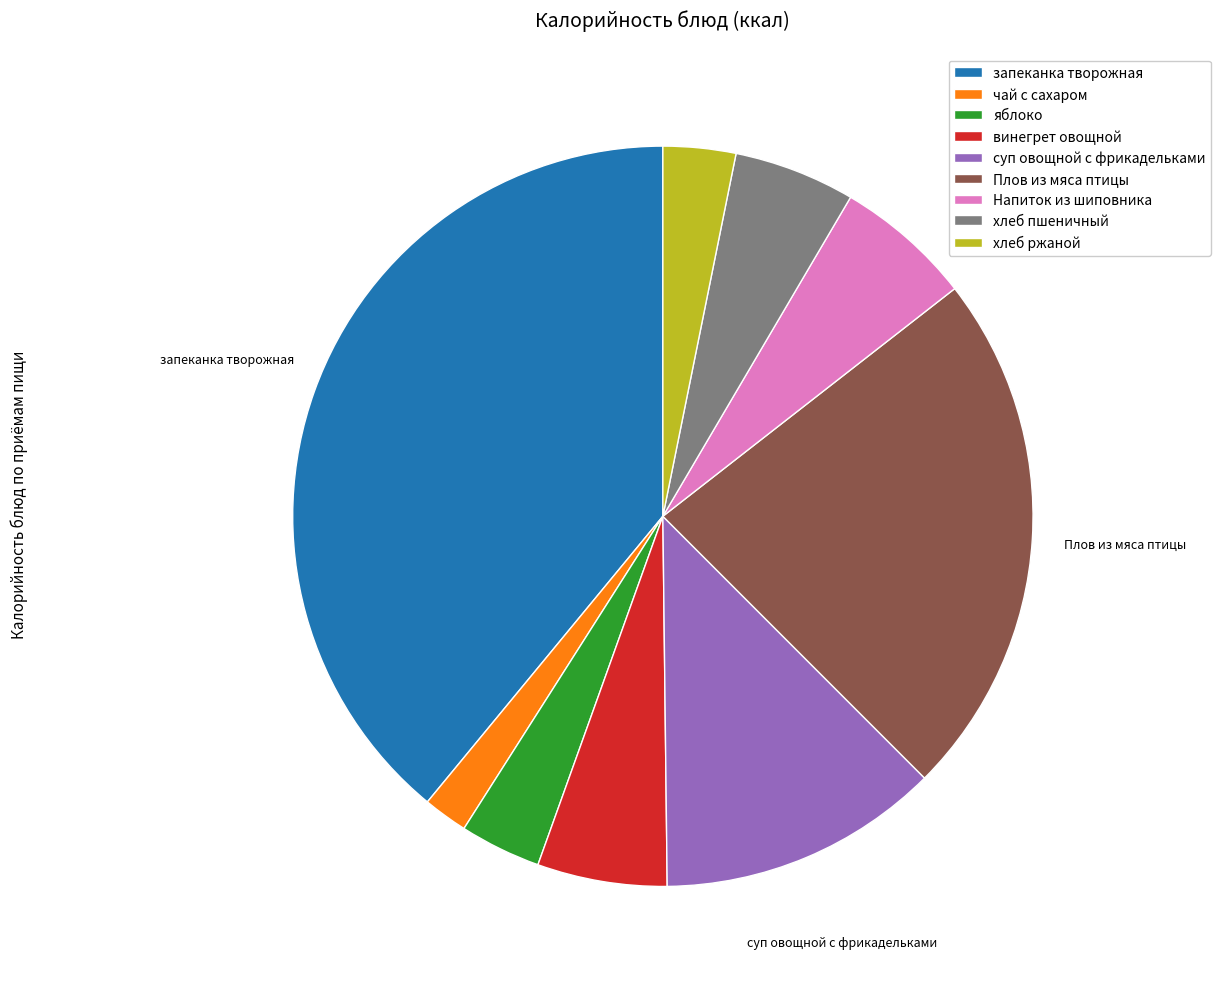

Is there a majority slice in this chart?

No